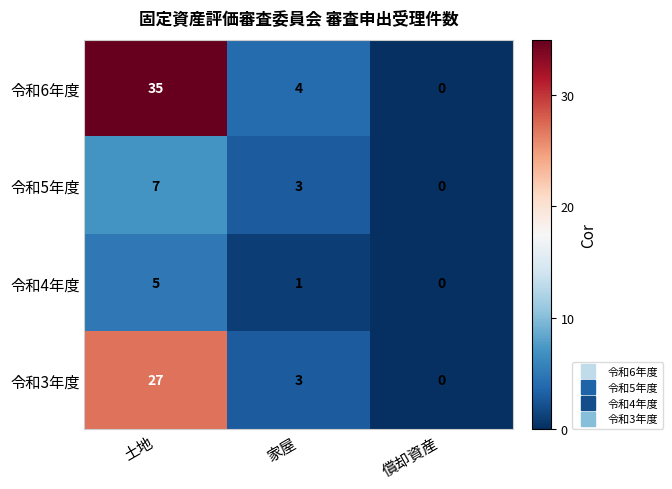

What is the difference between the second highest and minimum values in the 令和6年度 series?

4